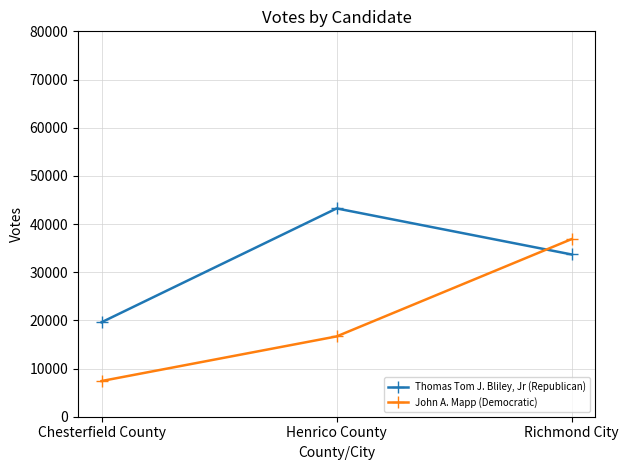

Reading left to right, transcribe all the data shown in this chart.

Thomas Tom J. Bliley, Jr (Republican): 19608	43239	33677
John A. Mapp (Democratic): 7411	16670	36881